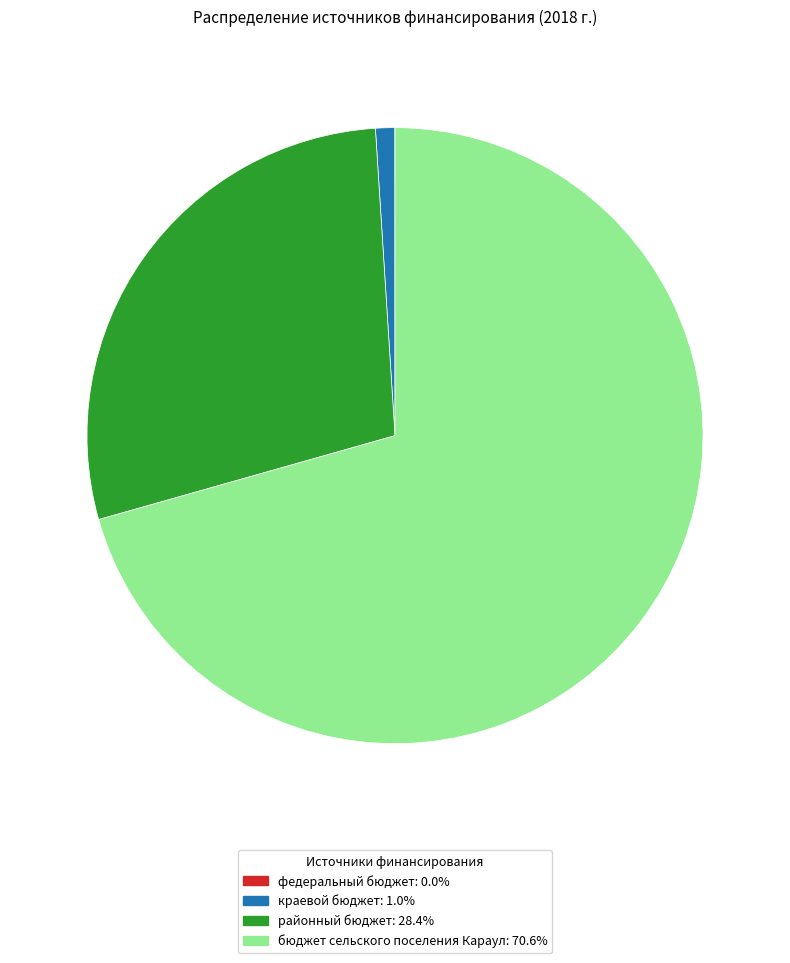

Does бюджет сельского поселения Караул account for over 50% of the chart?

Yes